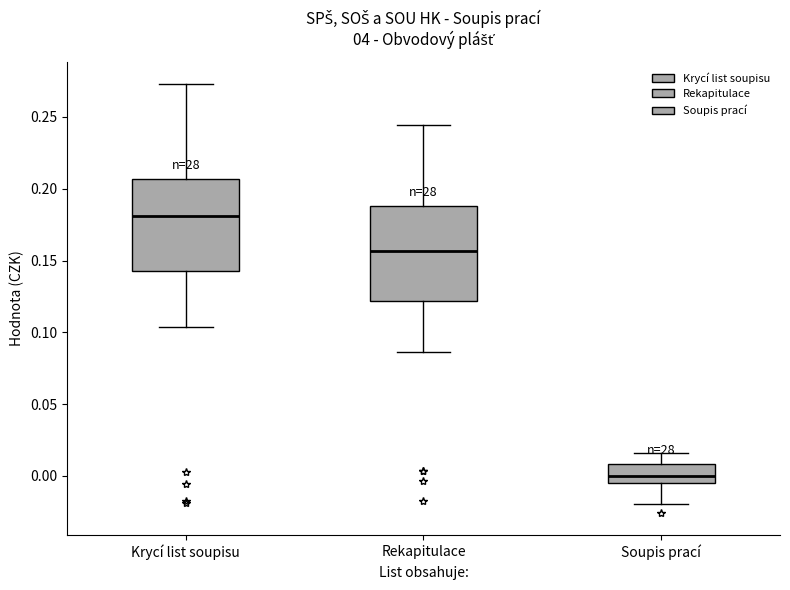

Reading left to right, read every box against the y-axis: the position of its median line, the range the box covers, and the ends of its whiskers. The values are not printed on the chart, so give them approximately, as read against the axis.

Krycí list soupisu: median 0.180, box 0.145 to 0.205, whiskers 0.105 to 0.275
Rekapitulace: median 0.155, box 0.120 to 0.190, whiskers 0.085 to 0.245
Soupis prací: median 0.000, box -0.005 to 0.010, whiskers -0.020 to 0.015